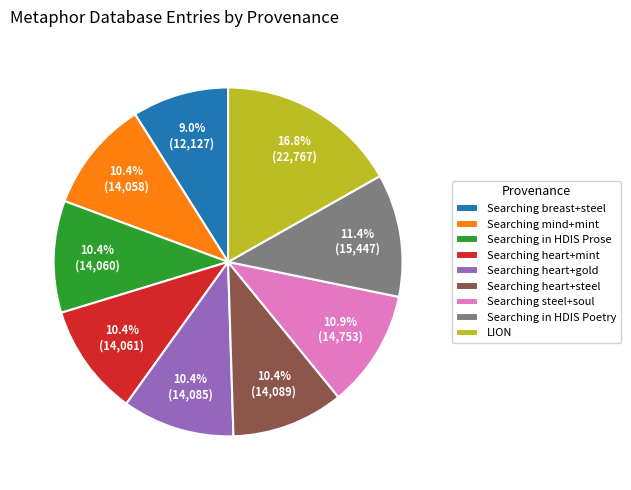

Count the number of slices in the pie.

9